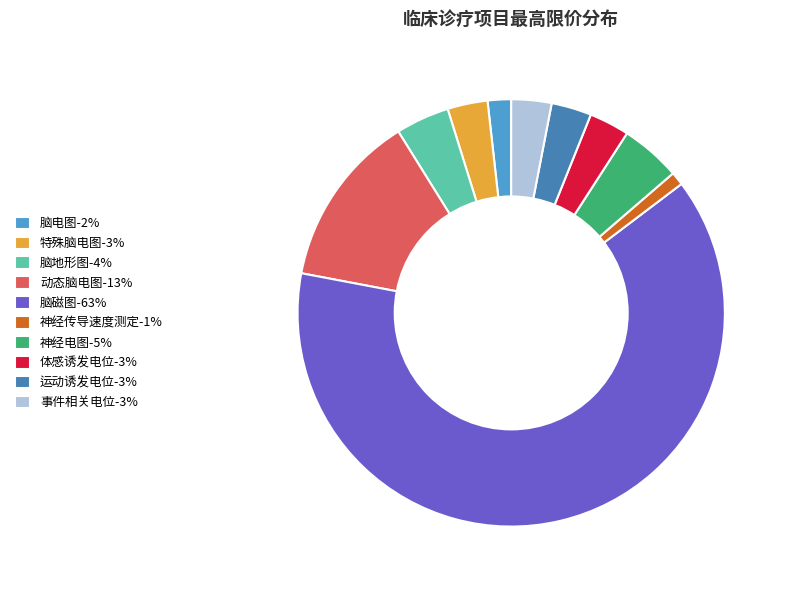

Which has a higher value, 特殊脑电图 or 脑电图?

特殊脑电图